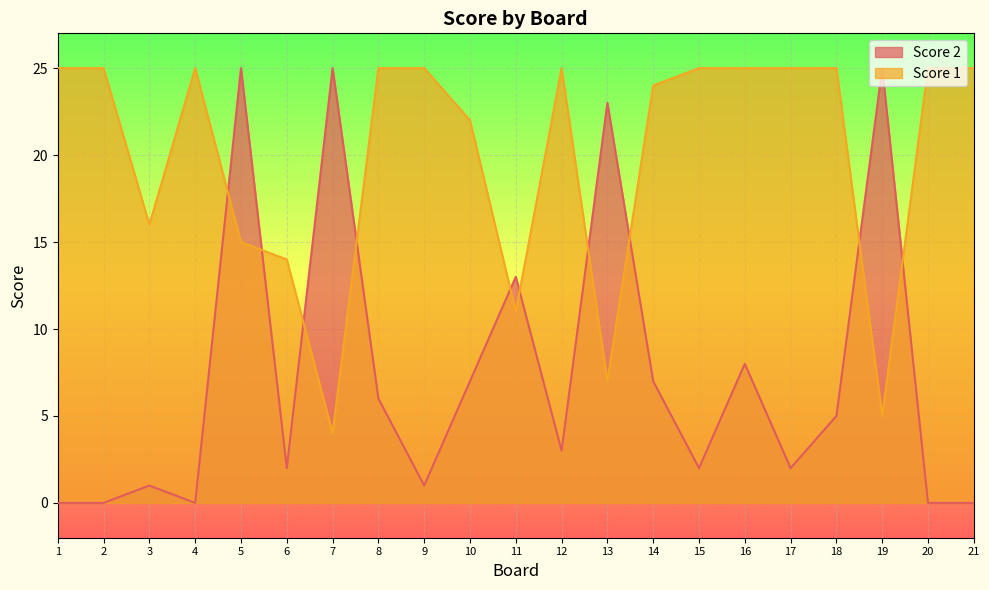

What is the difference between the second highest and second lowest values in the Score 2 series?

25